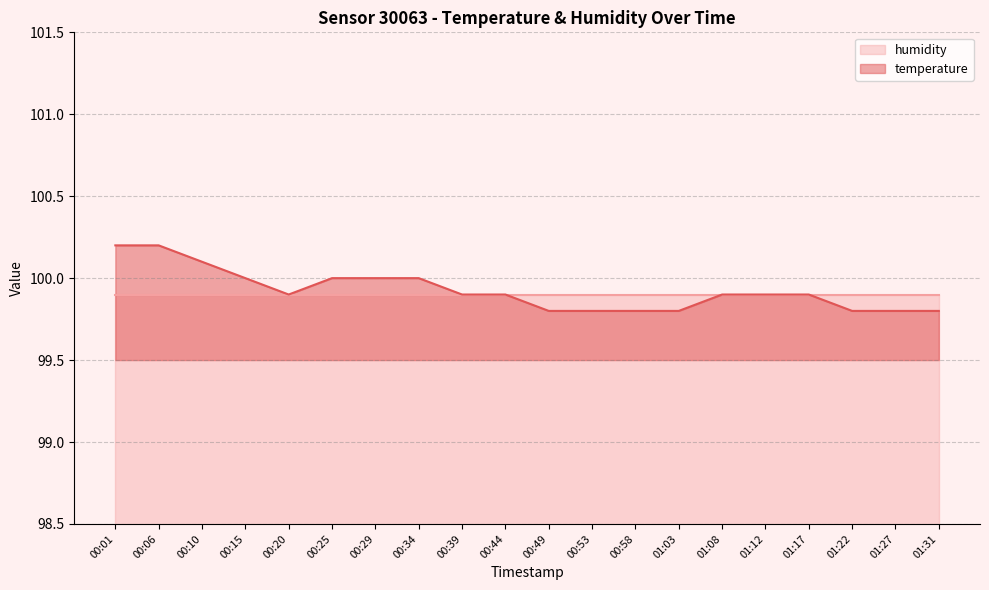

Is it true that the value at 01:12 is 99.9?

True